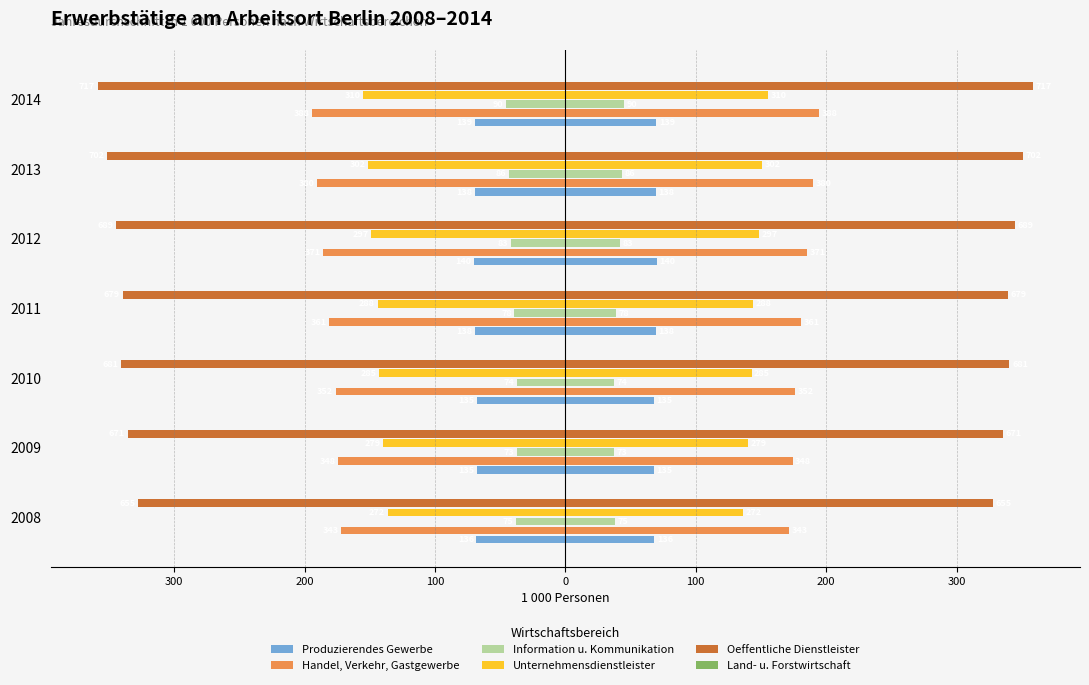

Reading left to right, list all the values displayed in this chart.

Produzierendes Gewerbe: -68.2	-67.9	-67.7	-69.2	-70.2	-69.4	-69.7
Handel, Verkehr, Gastgewerbe: -171.8	-174.3	-176.0	-181.0	-185.7	-190.3	-194.3
Information u. Kommunikation: -37.8	-36.9	-37.1	-39.1	-41.8	-43.3	-45.3
Unternehmensdienstleister: -136.1	-139.9	-142.8	-144.0	-148.8	-151.0	-155.3
Oeffentliche Dienstleister: -328.0	-335.8	-340.6	-339.6	-344.9	-351.2	-358.8
Land- u. Forstwirtschaft: -0.5	-0.3	-0.3	-0.3	-0.3	-0.3	-0.3